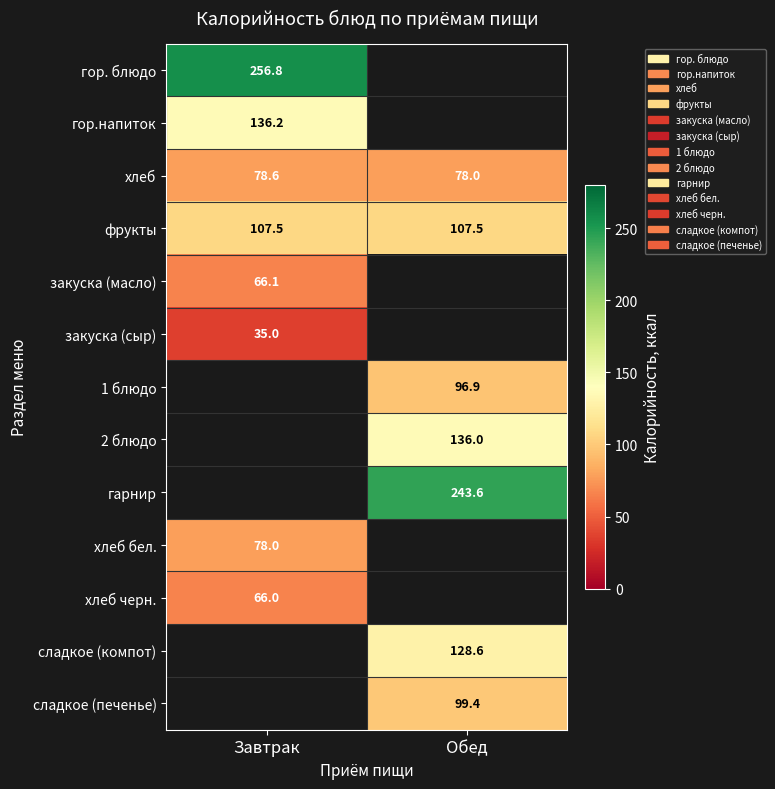

Which series changed the most between Завтрак and Обед?

хлеб